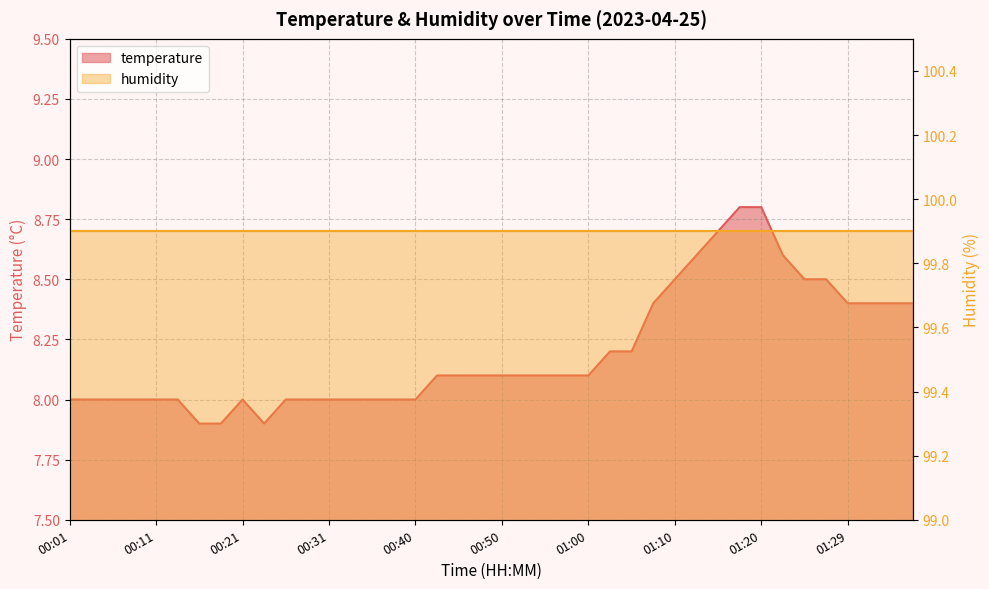

What is the change in value from 00:23 to 01:37?

+0.5